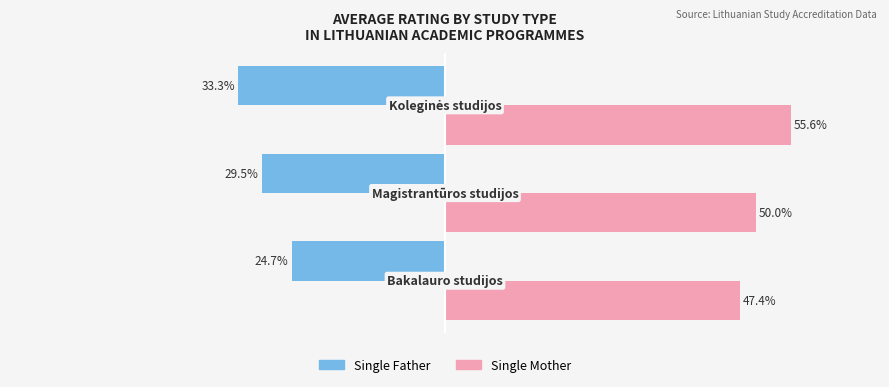

Which series has the largest range (max minus min)?

Single Father